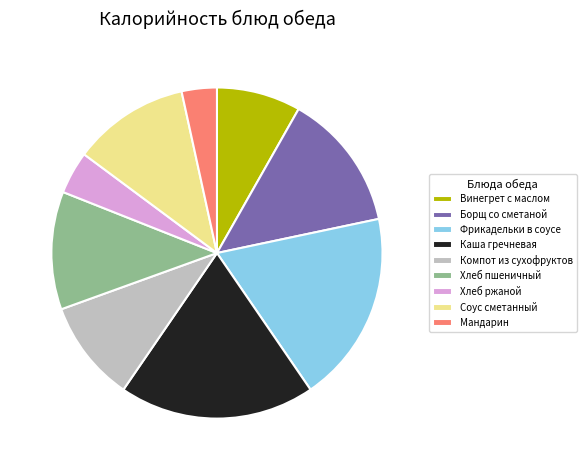

Which category has the smallest portion of the pie?

Мандарин